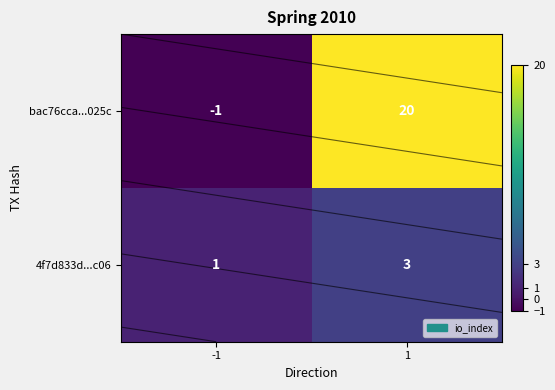

Which series has the largest total across all categories?

bac76cca...025c